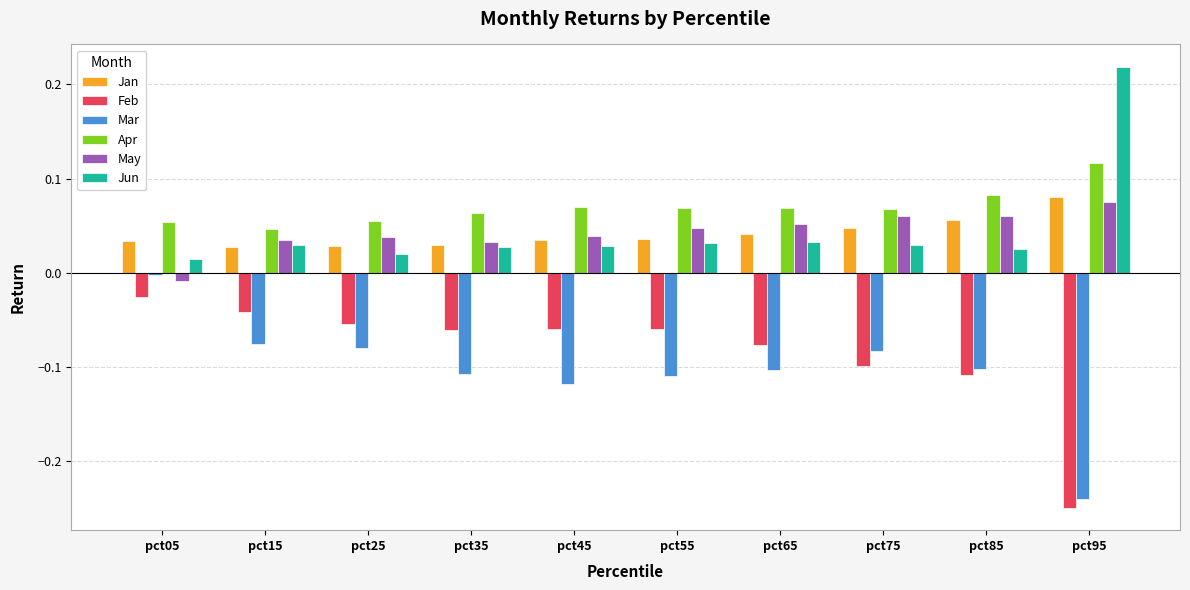

Which series has the largest total across all categories?

Apr